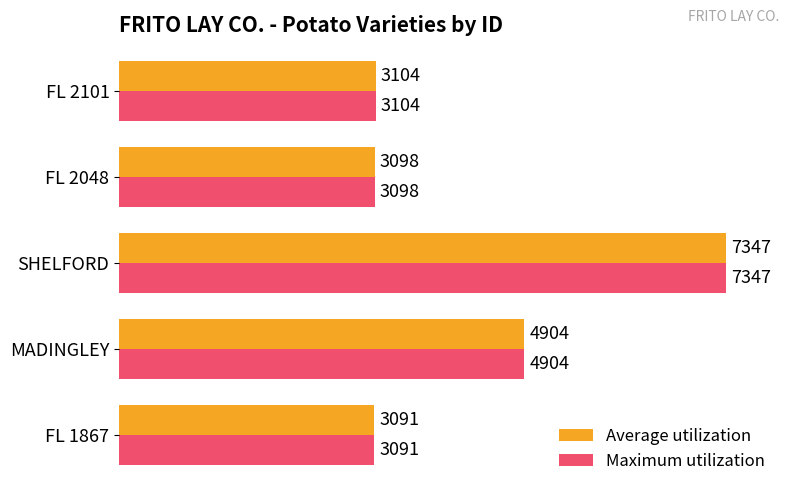

The value of Maximum utilization at FL 2048 is 3098. True or false?

True